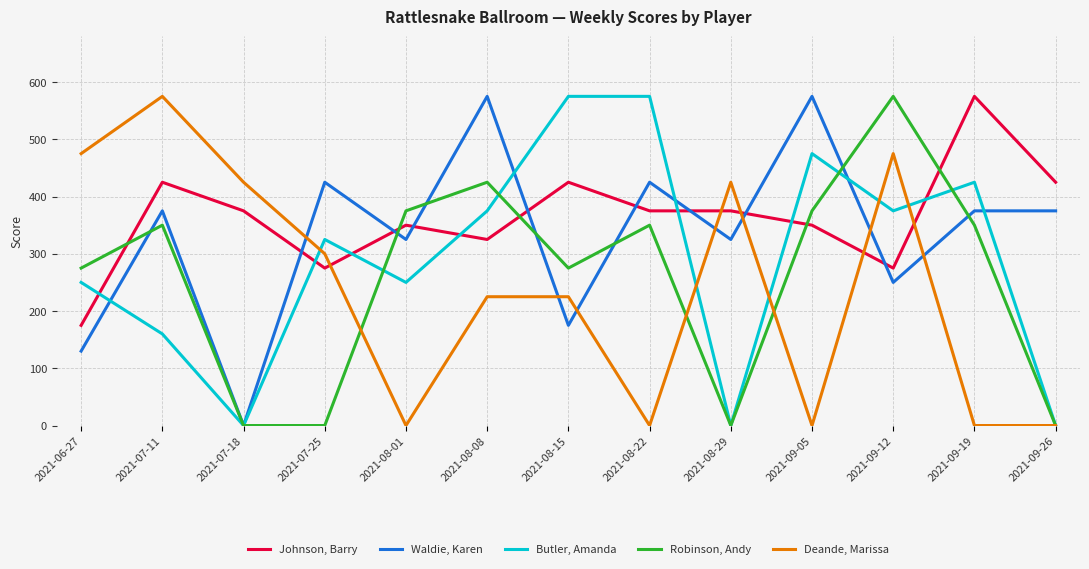

What is the spread (max minus min) of values at 2021-08-29?

425